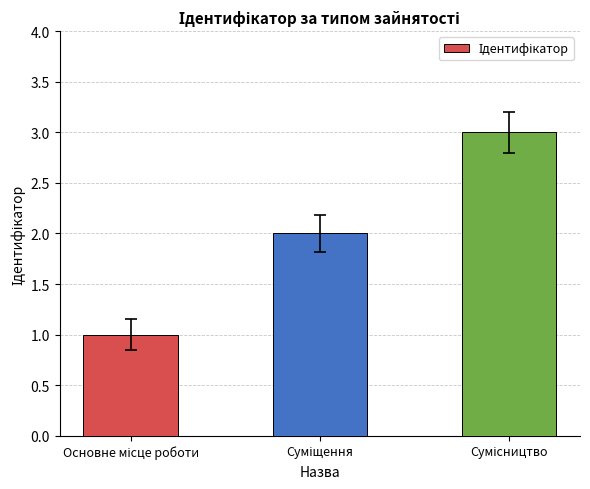

Are the bars grouped side by side (vs. stacked)?

No